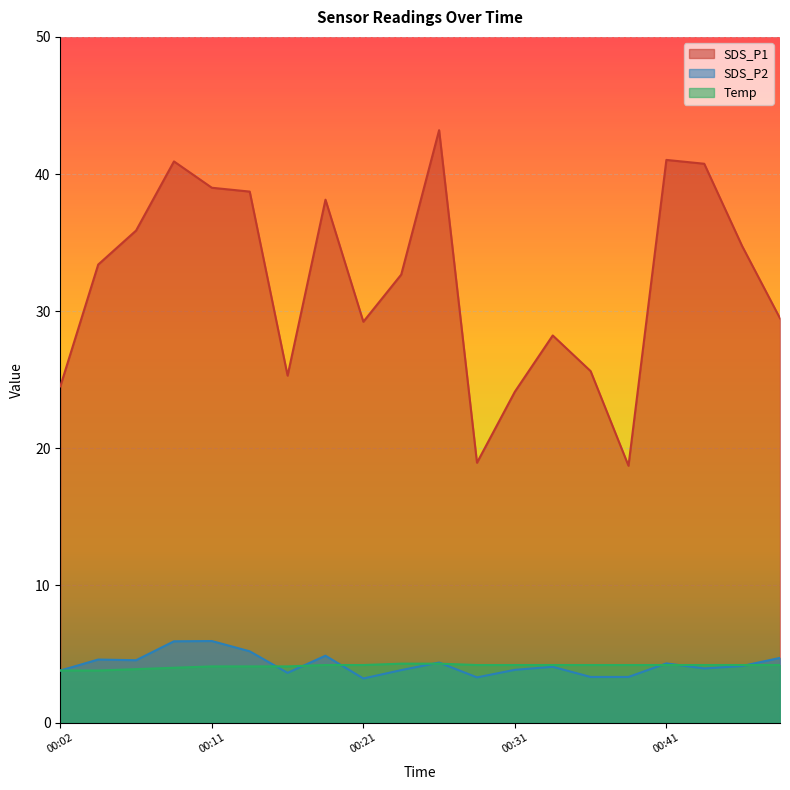

True or false: Temp and SDS_P1 cross at least once.

False